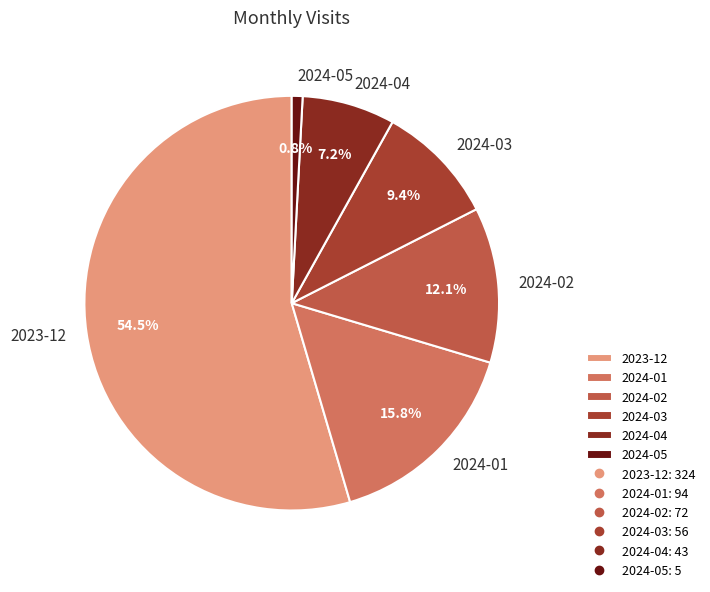

How many slices are in this pie chart?

6